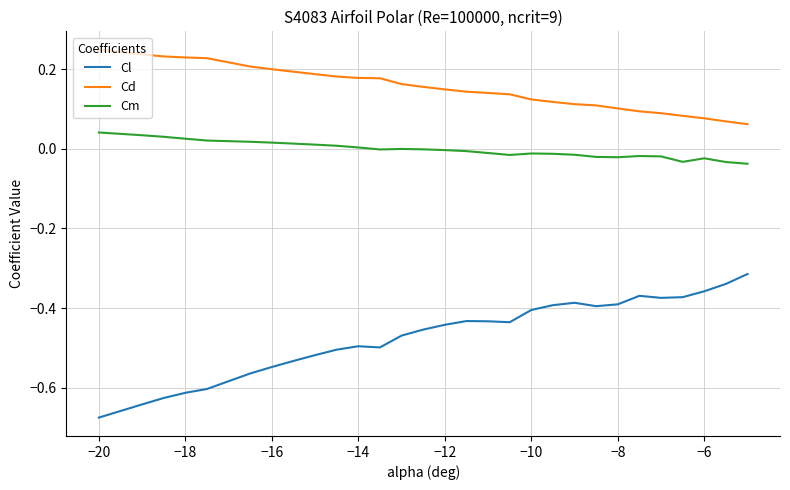

Which series has the largest total across all categories?

Cd